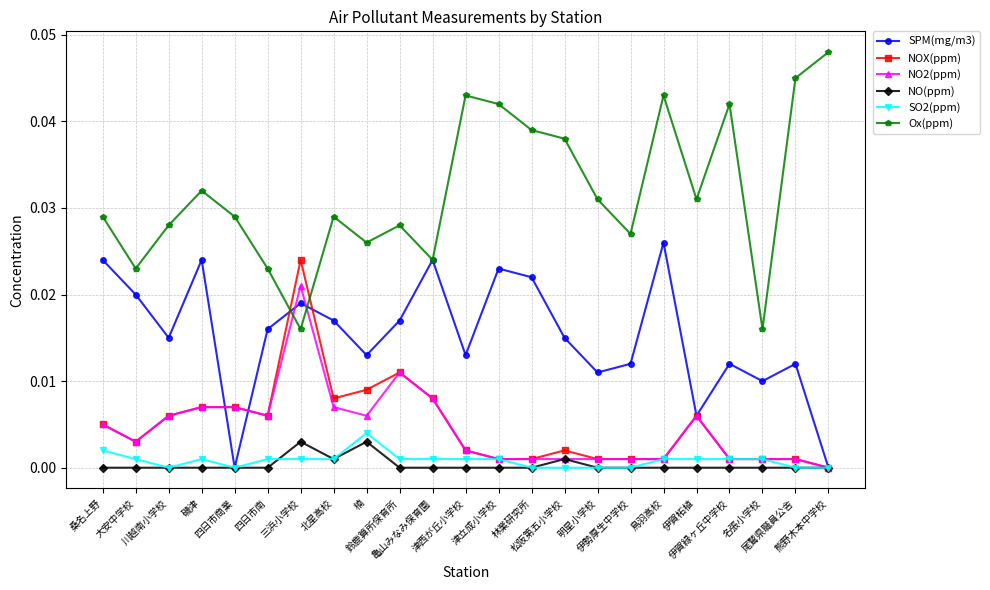

True or false: Ox(ppm) has more than 0 interior local peaks.

True